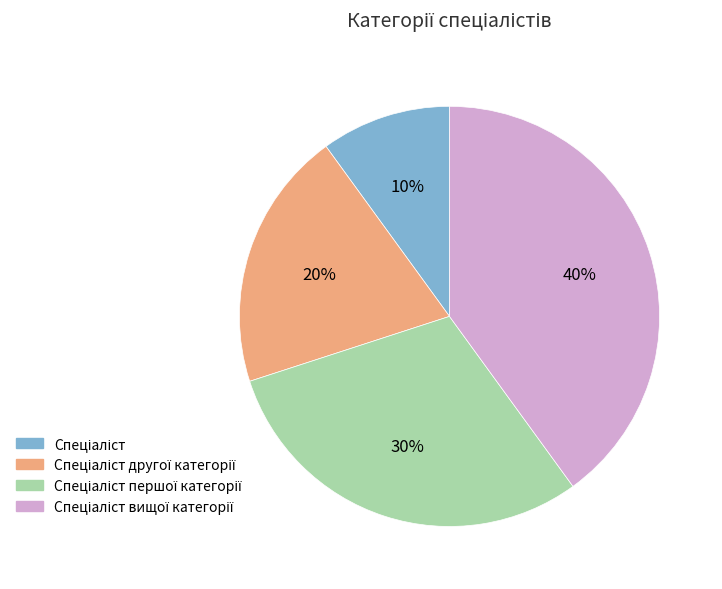

Does any single category account for the majority?

No